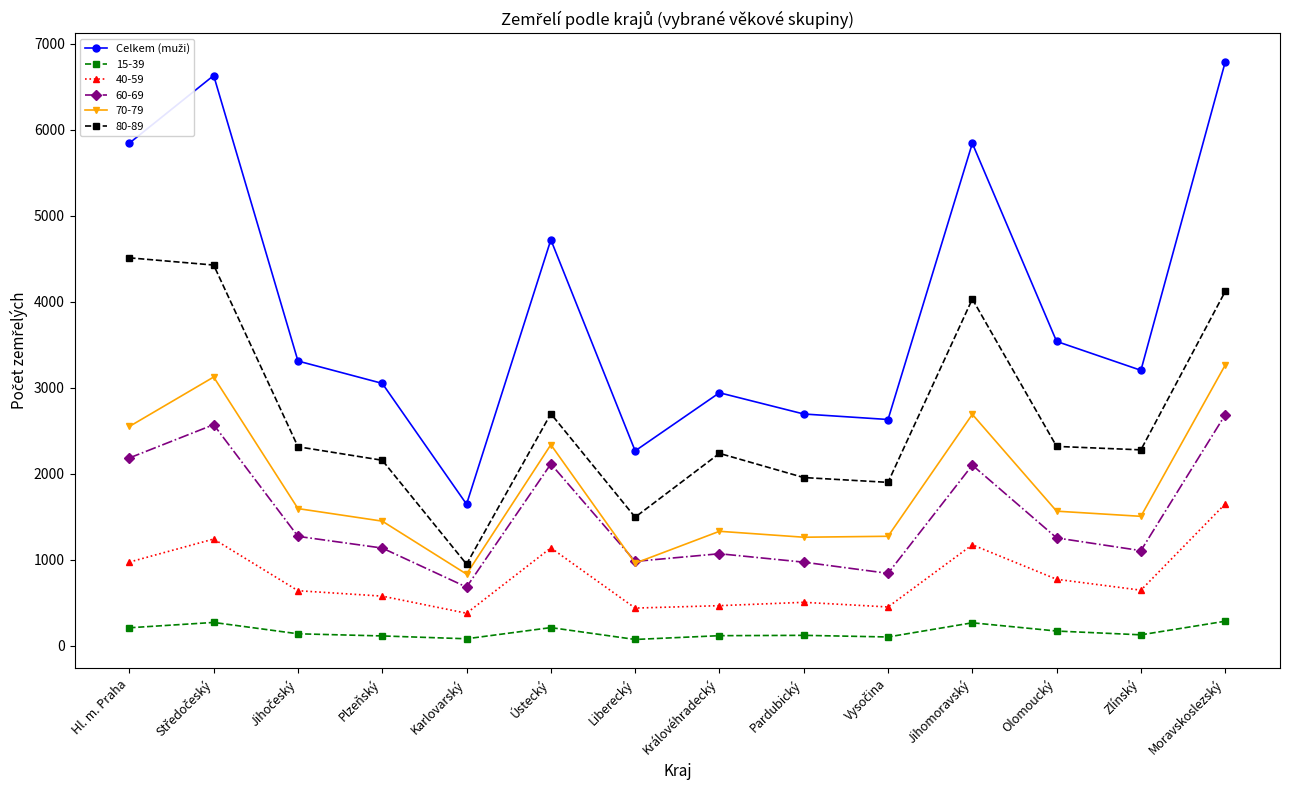

What is the spread (max minus min) of values at Moravskoslezský?

6503